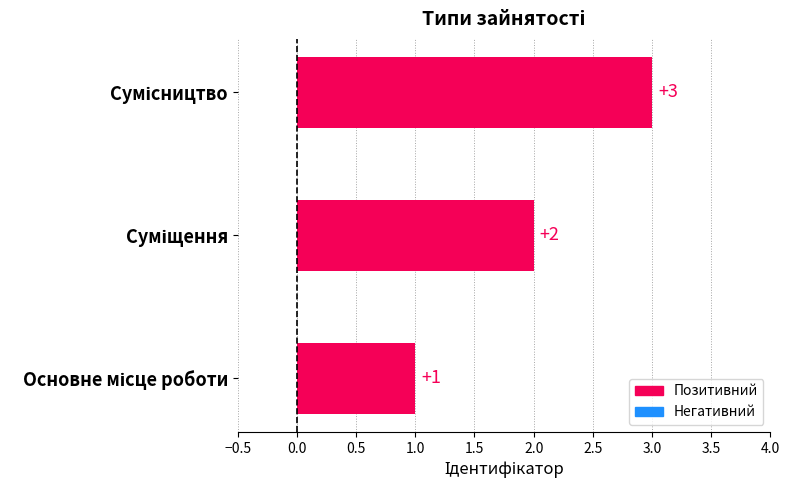

What is the sum of all values?

6